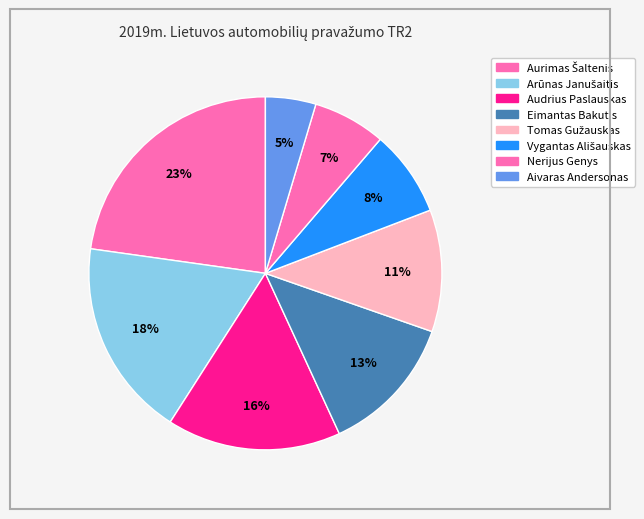

To the nearest percent, what percentage of the pie is Eimantas Bakutis?

13%